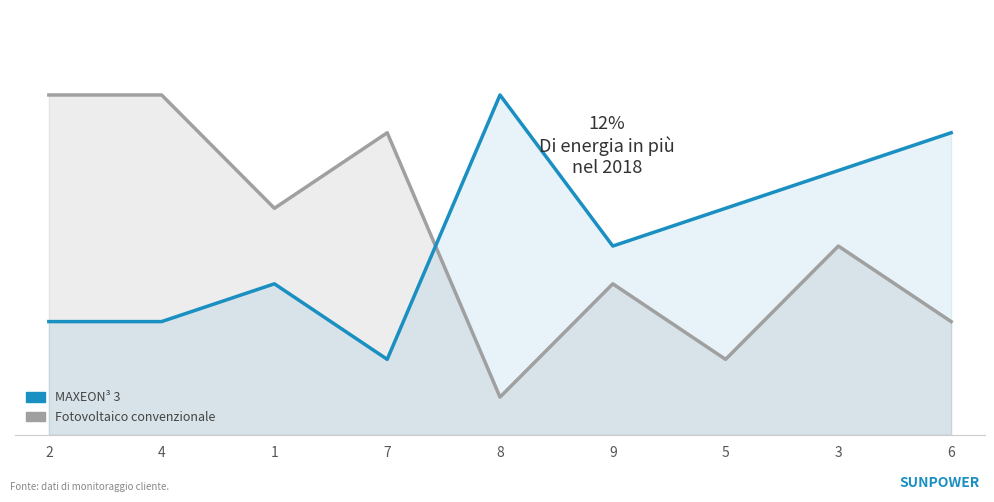

Does the chart have visible grid lines?

No